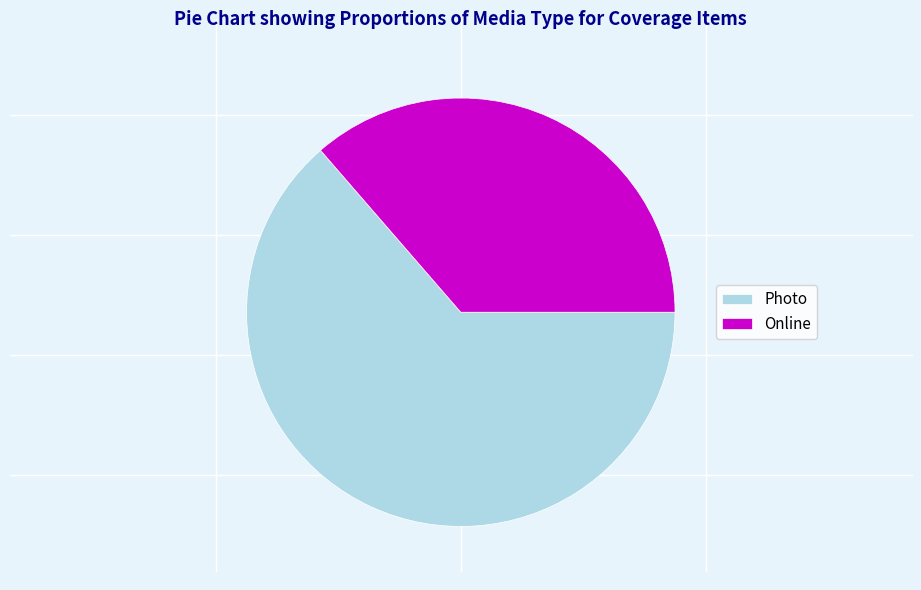

Which category has the smallest portion of the pie?

Online